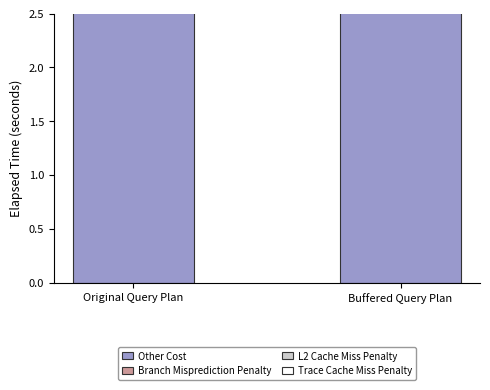

At how many categories does at least one series exceed 5?

1